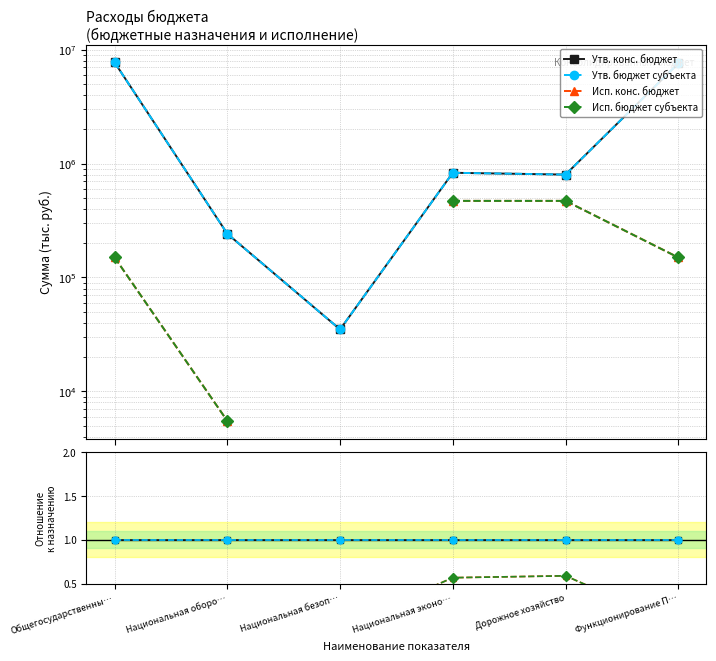

What is the value of the Утв. конс. бюджет point at the 2nd from the left?

1.0